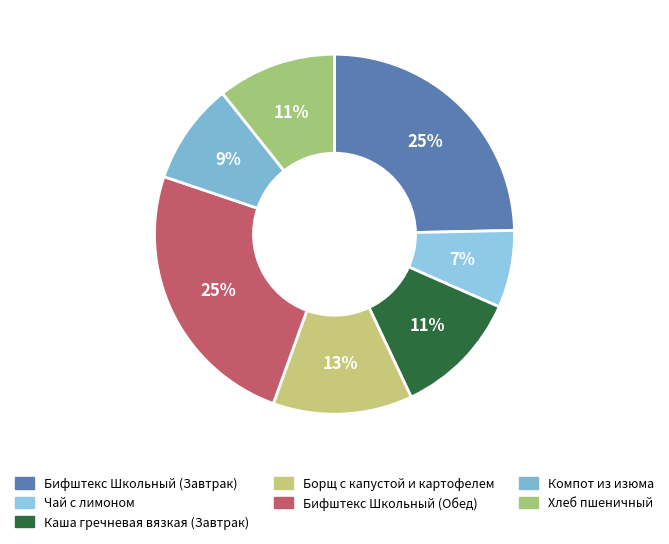

What percentage is the Чай с лимоном slice, to the nearest percent?

7%